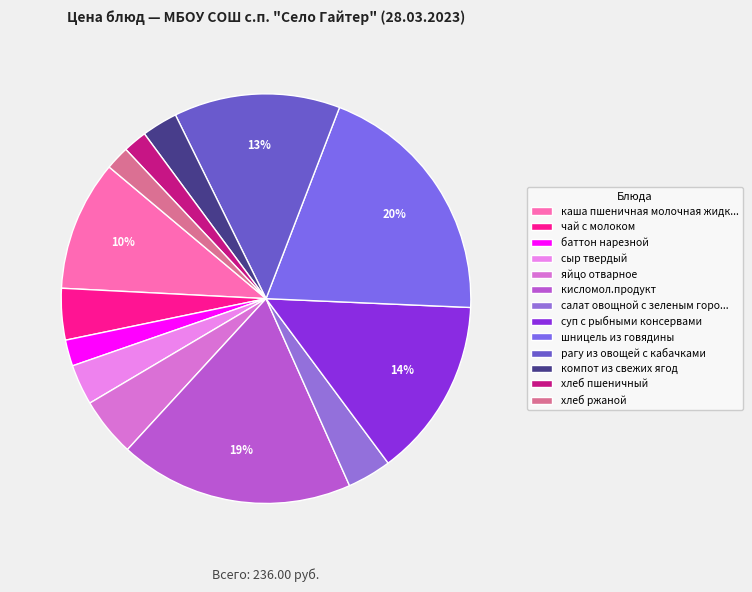

What is the smallest slice in the pie chart?

хлеб пшеничный